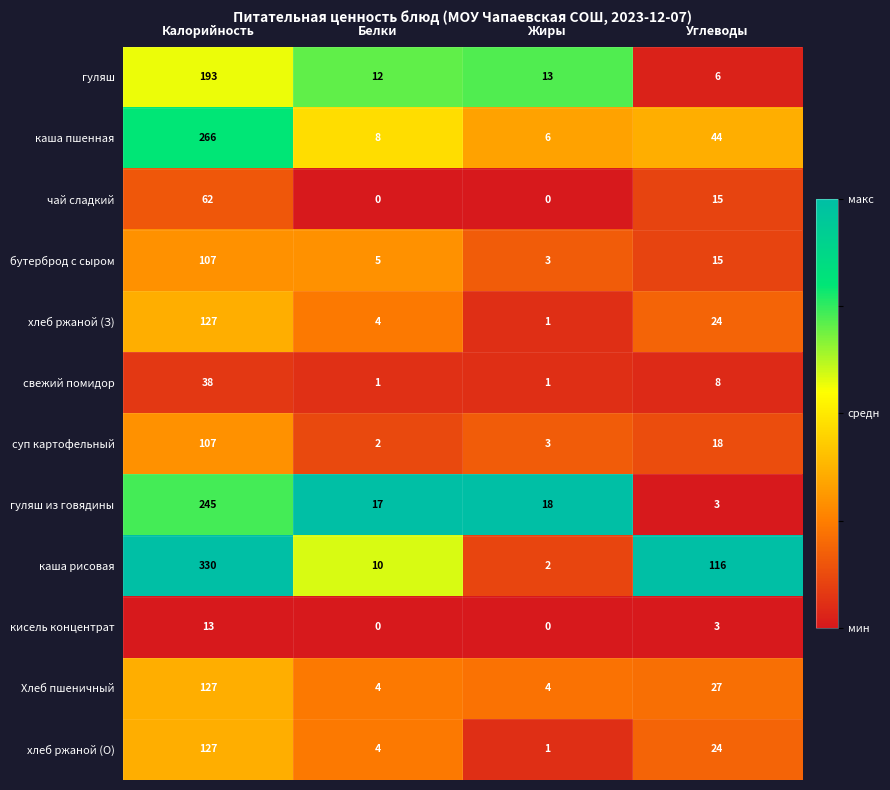

At how many categories does at least one series exceed 0?

4